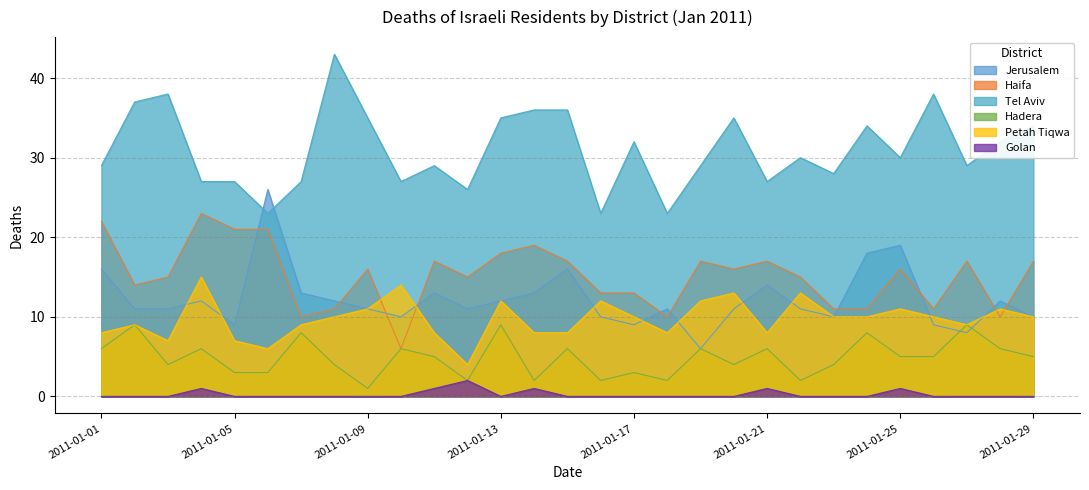

Rank the categories by Hadera value from highest to lowest.

2011-01-02, 2011-01-13, 2011-01-27, 2011-01-07, 2011-01-24, 2011-01-01, 2011-01-04, 2011-01-10, 2011-01-15, 2011-01-19, 2011-01-21, 2011-01-28, 2011-01-11, 2011-01-25, 2011-01-26, 2011-01-29, 2011-01-03, 2011-01-08, 2011-01-20, 2011-01-23, 2011-01-05, 2011-01-06, 2011-01-17, 2011-01-12, 2011-01-14, 2011-01-16, 2011-01-18, 2011-01-22, 2011-01-09